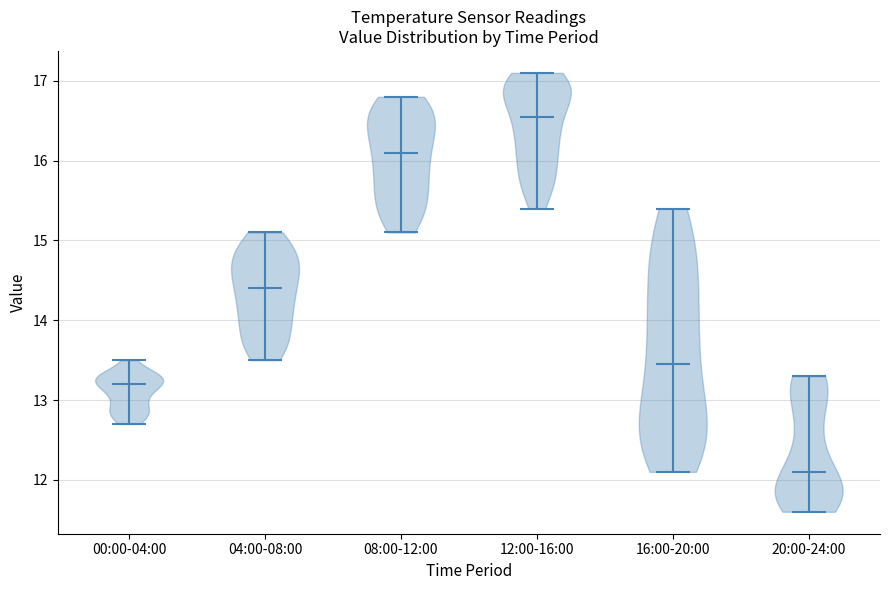

What is the lowest point the violin for 04:00-08:00 reaches on the y-axis? The values are not printed on the chart, so give them approximately, as read against the axis.

13.5